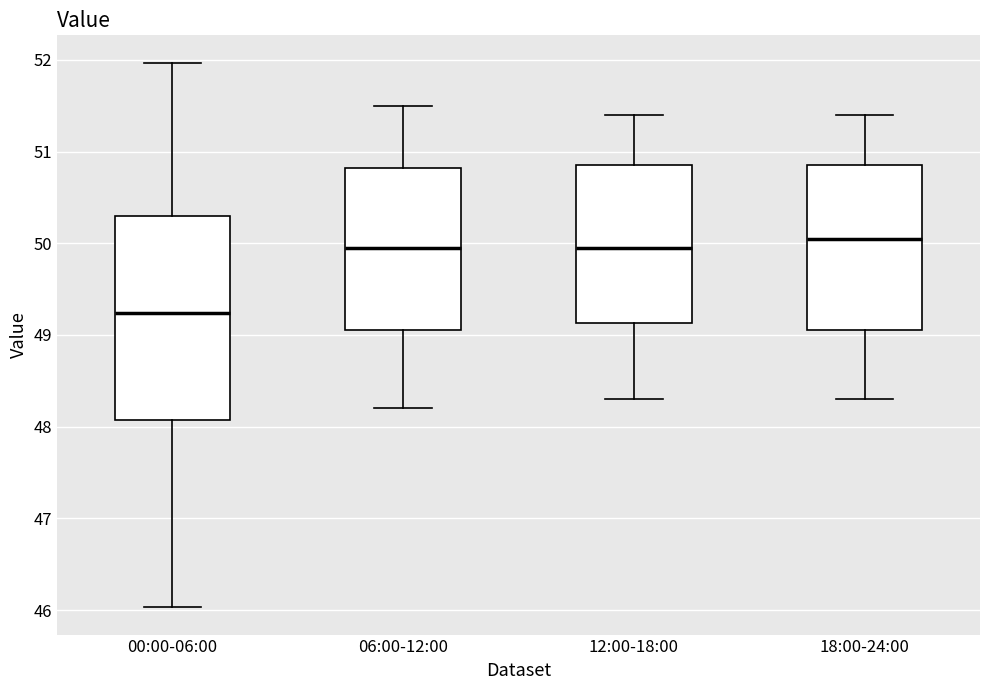

Which box has the lowest median line?

00:00-06:00